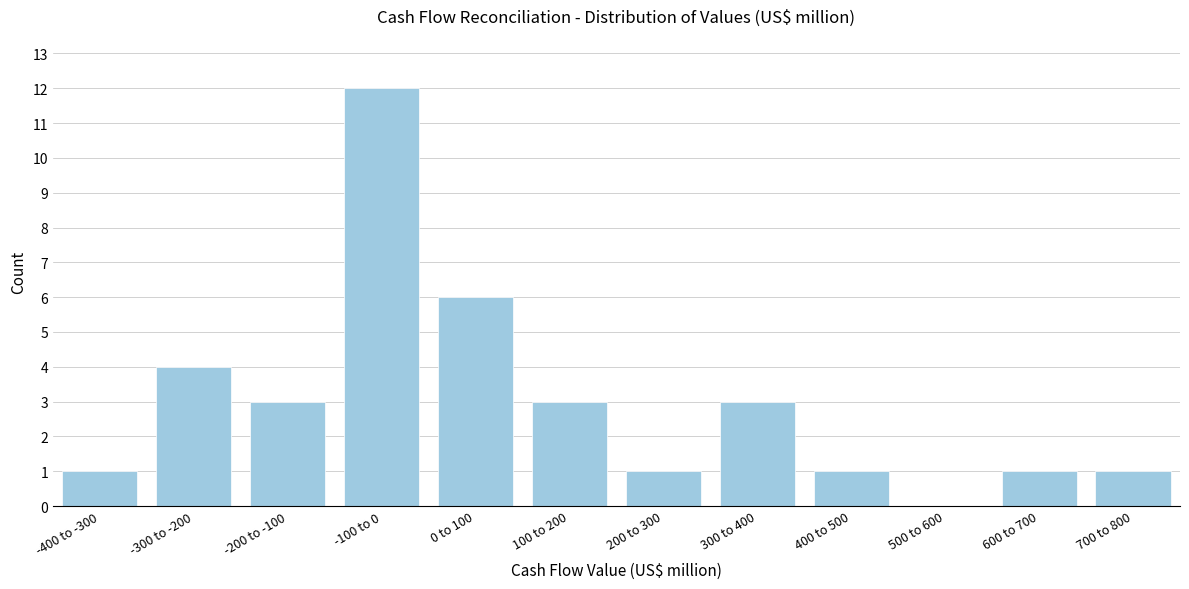

Reading left to right, transcribe all the data shown in this chart.

-400 to -300=1	-300 to -200=4	-200 to -100=3	-100 to 0=12	0 to 100=6	100 to 200=3	200 to 300=1	300 to 400=3	400 to 500=1	500 to 600=0	600 to 700=1	700 to 800=1